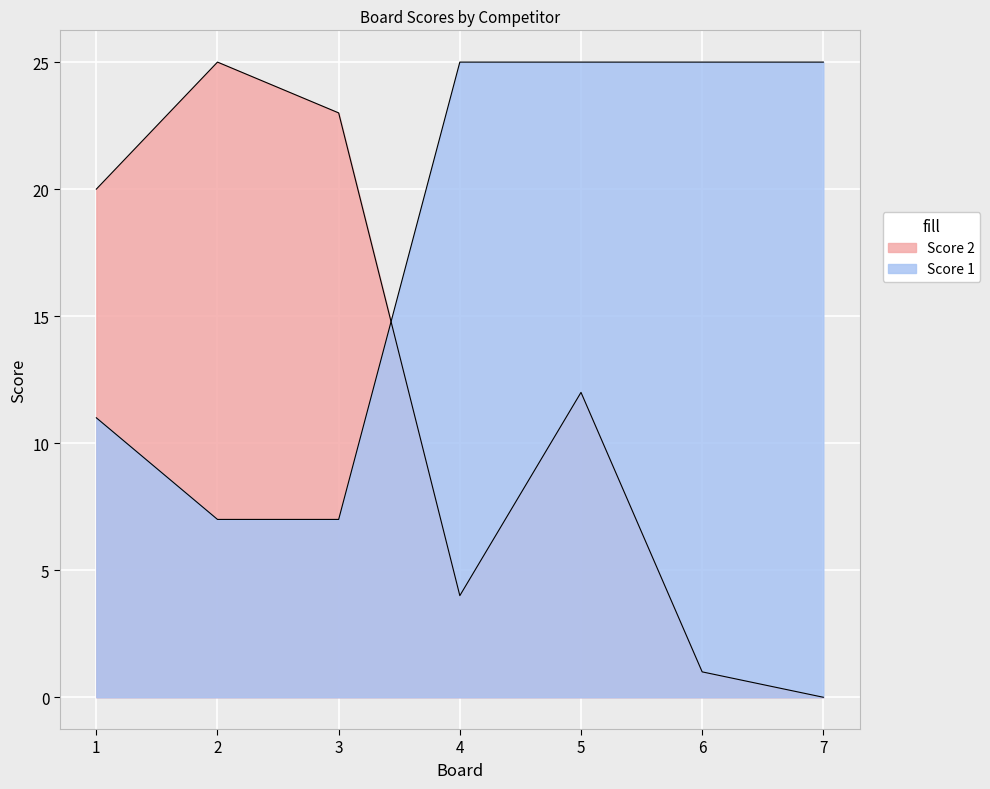

Reading left to right, extract all data points from this chart.

Score 2: 20	25	23	4	12	1	0
Score 1: 11	7	7	25	25	25	25